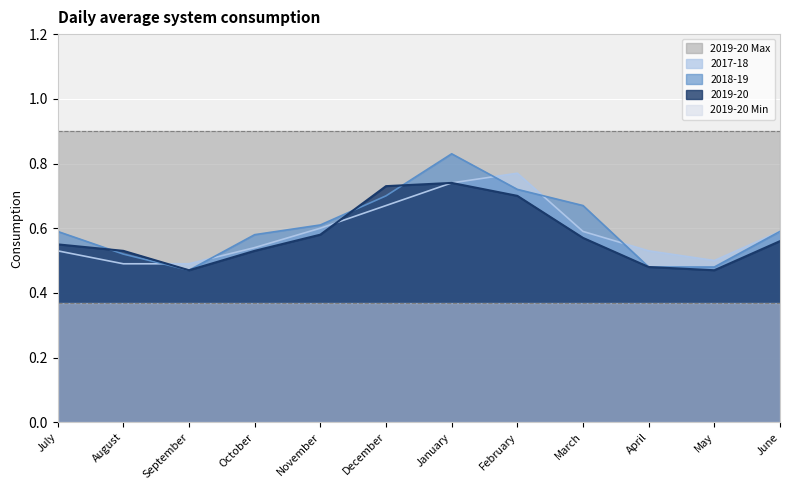

Which has a higher value, December or March?

December